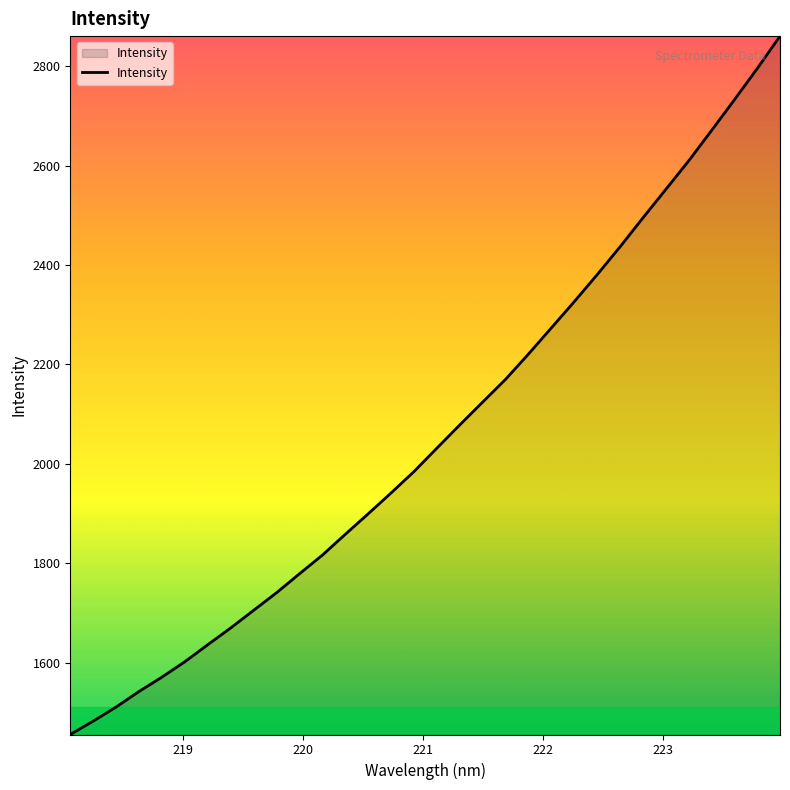

What is the minimum value shown in the chart?

1456.0